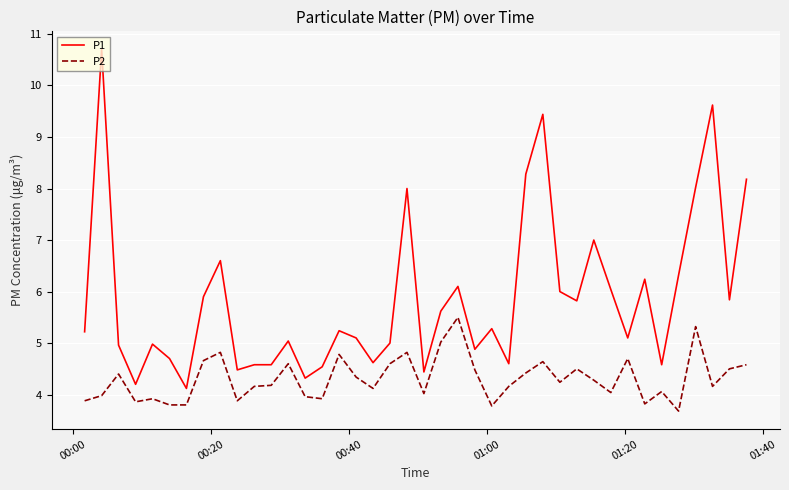

Count the number of categories in the chart.

40